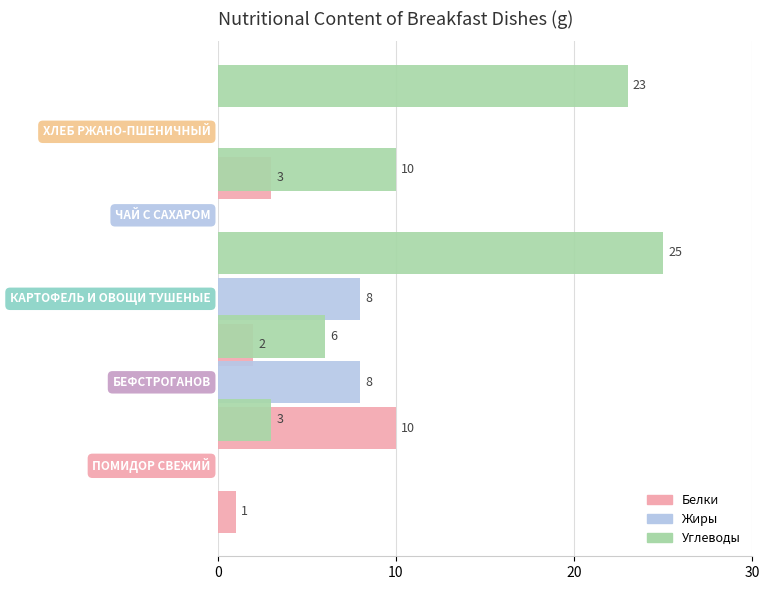

What is the average value of the Жиры series?

3